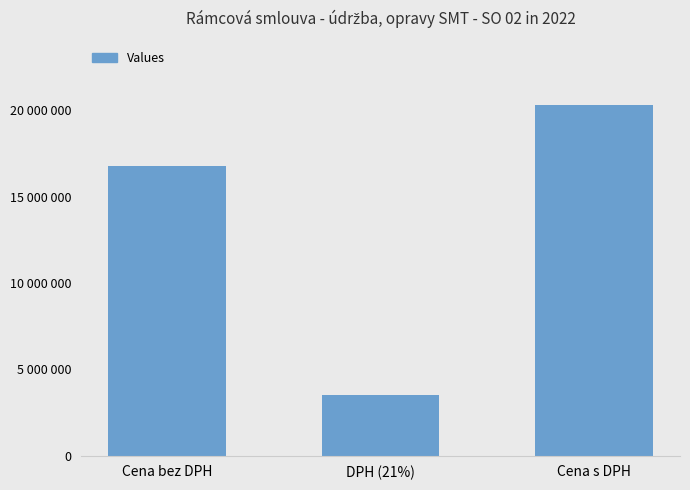

What is the label of the 3rd bar from the right?

Cena bez DPH